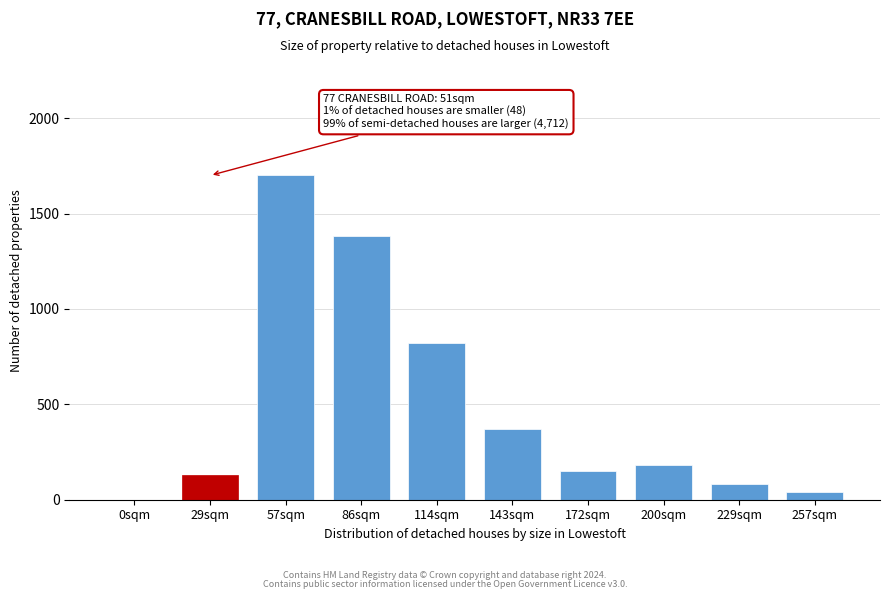

Reading left to right, list all the values displayed in this chart.

0sqm=0	29sqm=130	57sqm=1700	86sqm=1380	114sqm=820	143sqm=370	172sqm=150	200sqm=180	229sqm=80	257sqm=40